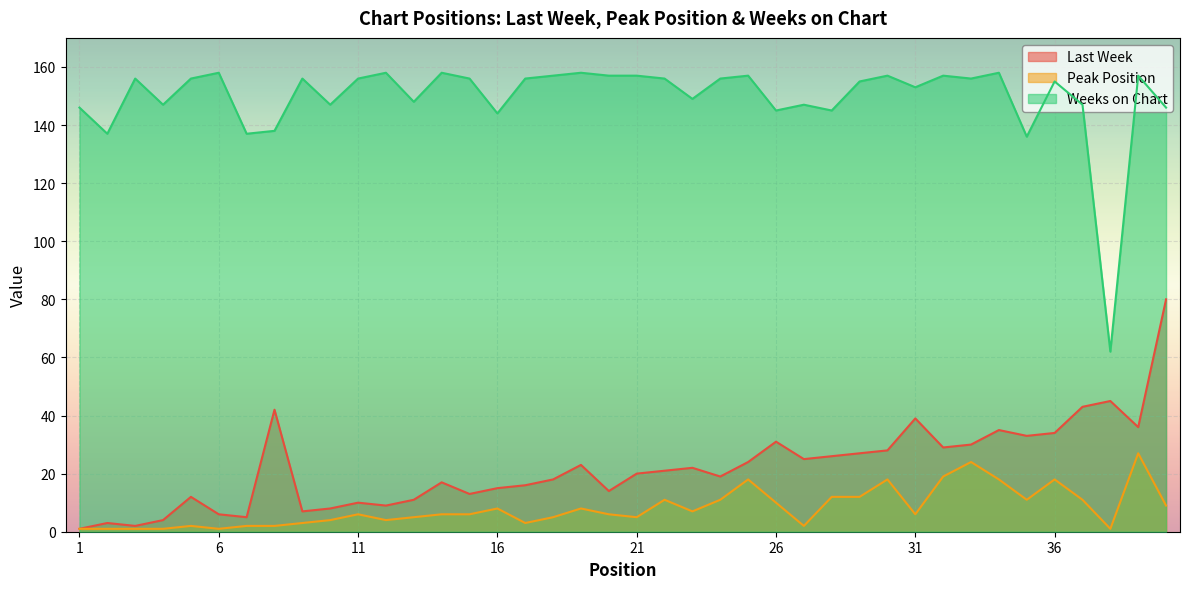

Count the number of data series in this chart.

3